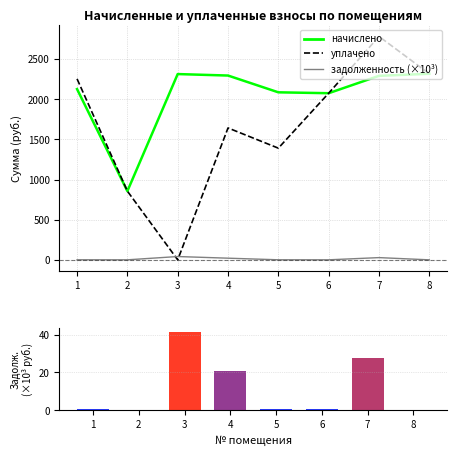

Reading left to right, extract all data points from this chart.

начислено: 2126.3	855.6	2313.2	2294.9	2086.0	2074.9	2291.2	2316.9
уплачено: 2253.6	855.6	0.0	1642.4	1390.6	2075.0	2781.8	2316.9
задолженность (×10³): 0.7	0.3	41.2	20.7	0.7	0.4	27.8	0.0